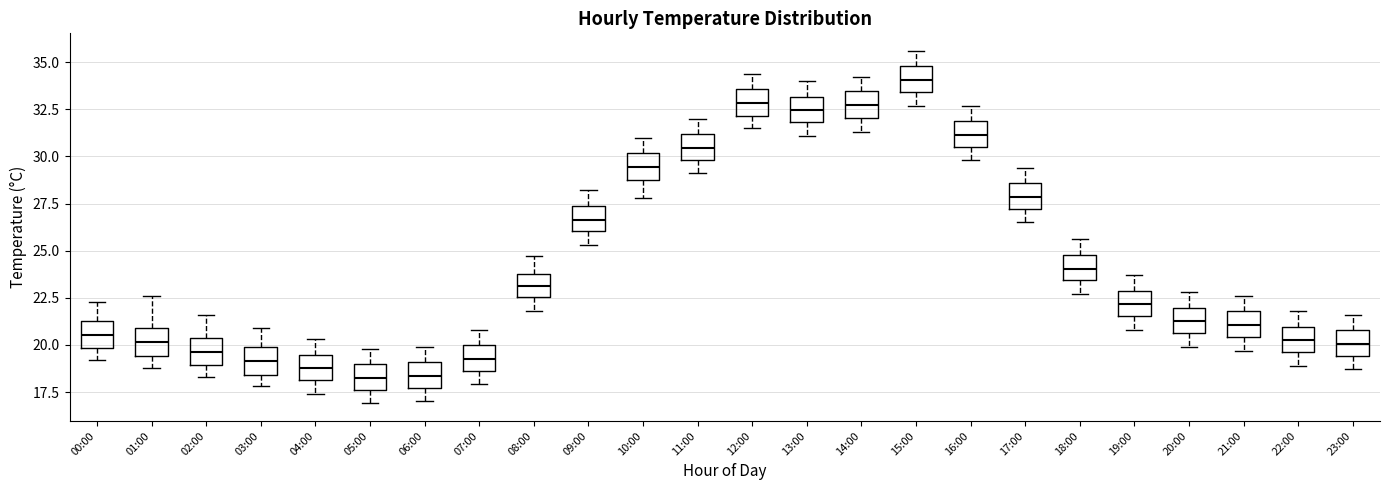

Where does the lower whisker of the box for 18:00 end on the y-axis? The values are not printed on the chart, so give them approximately, as read against the axis.

22.5